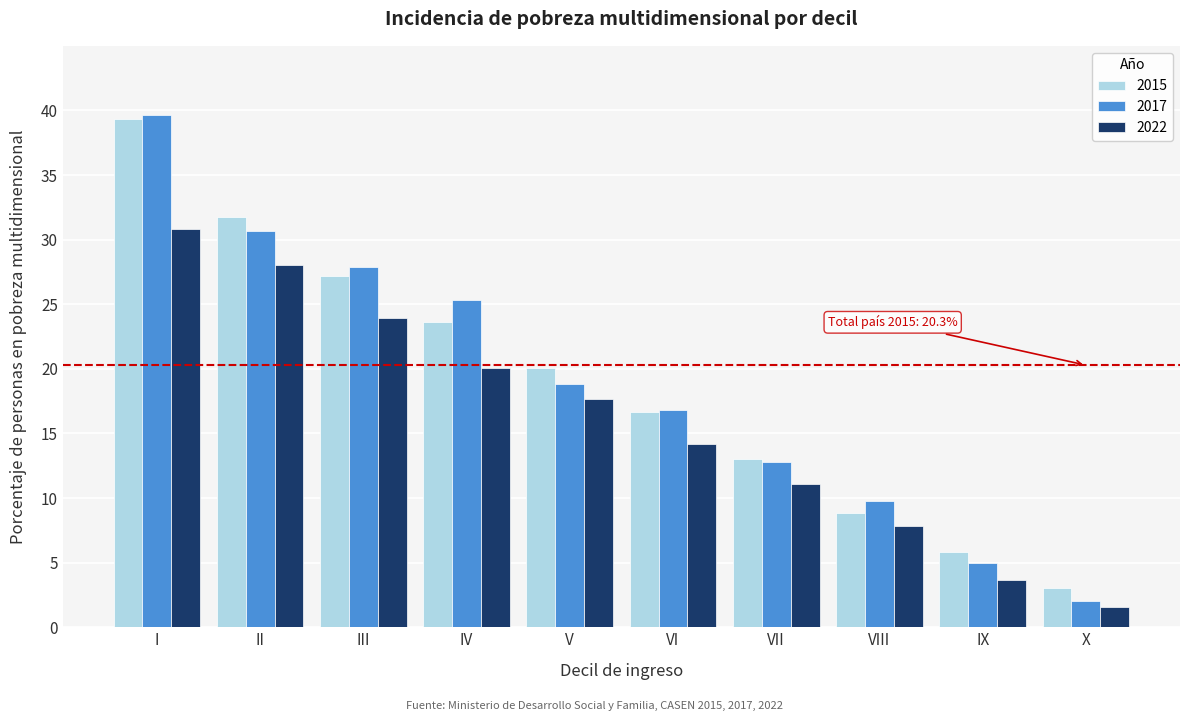

Reading left to right, extract all data points from this chart.

2015: I=39.3	II=31.7	III=27.2	IV=23.6	V=20.1	VI=16.7	VII=13.0	VIII=8.8	IX=5.9	X=3.0
2017: I=39.6	II=30.7	III=27.9	IV=25.4	V=18.8	VI=16.8	VII=12.8	VIII=9.8	IX=4.9	X=2.0
2022: I=30.8	II=28.0	III=23.9	IV=20.1	V=17.7	VI=14.1	VII=11.1	VIII=7.8	IX=3.7	X=1.6